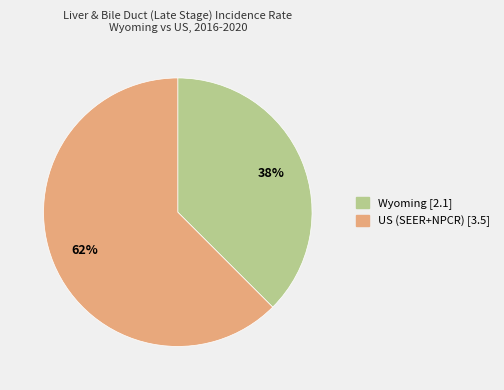

Approximately how many times larger is the value at Wyoming compared to US (SEER+NPCR)?

0.6